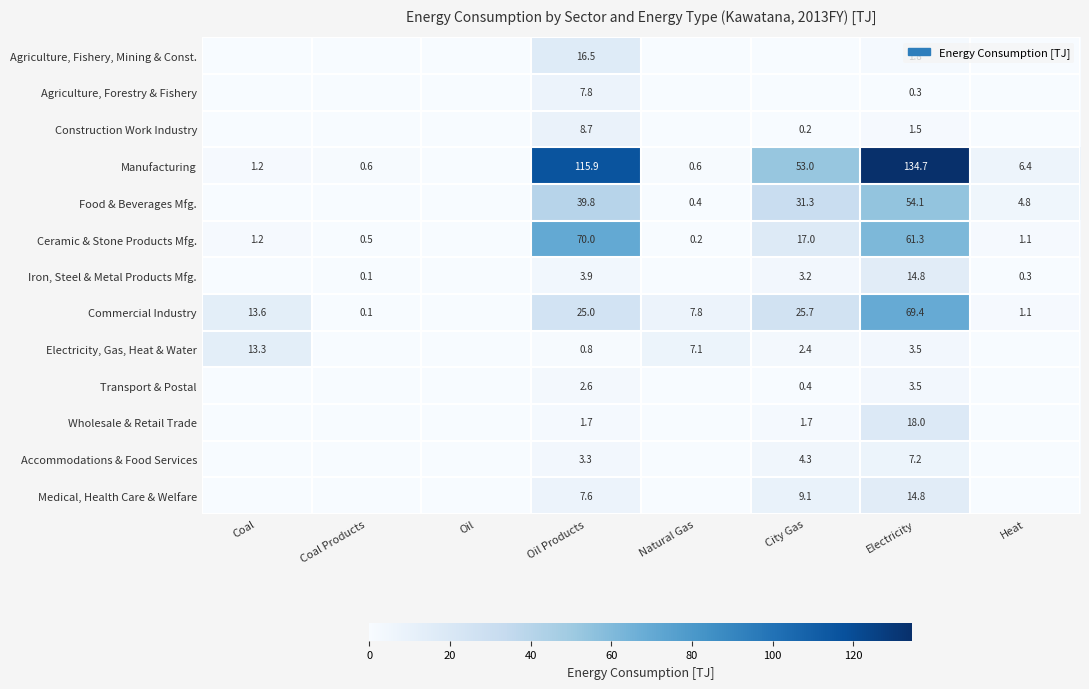

Rank the series at Oil Products from highest to lowest value.

Manufacturing, Ceramic & Stone Products Mfg., Food & Beverages Mfg., Commercial Industry, Agriculture, Fishery, Mining & Const., Construction Work Industry, Agriculture, Forestry & Fishery, Medical, Health Care & Welfare, Iron, Steel & Metal Products Mfg., Accommodations & Food Services, Transport & Postal, Wholesale & Retail Trade, Electricity, Gas, Heat & Water